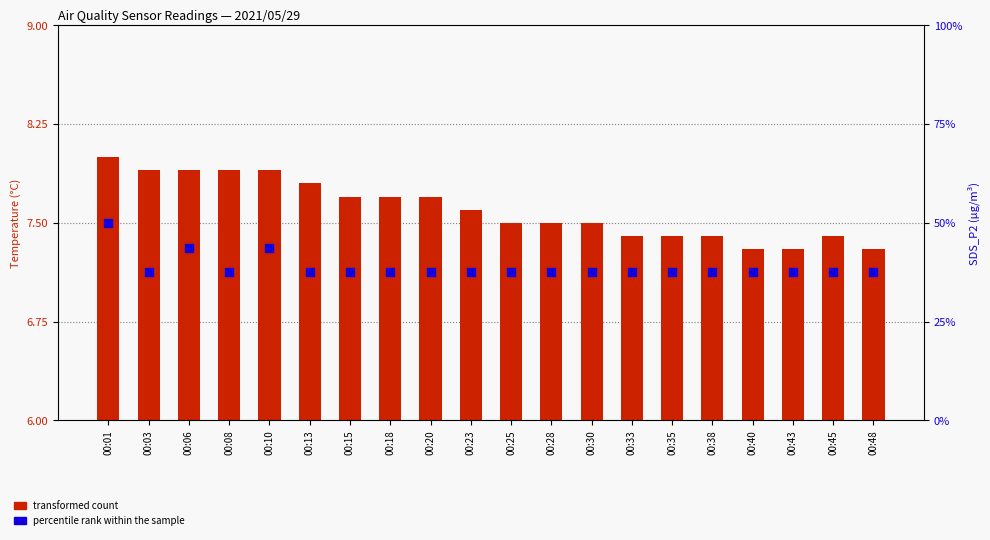

At how many categories does at least one series exceed 4?

20